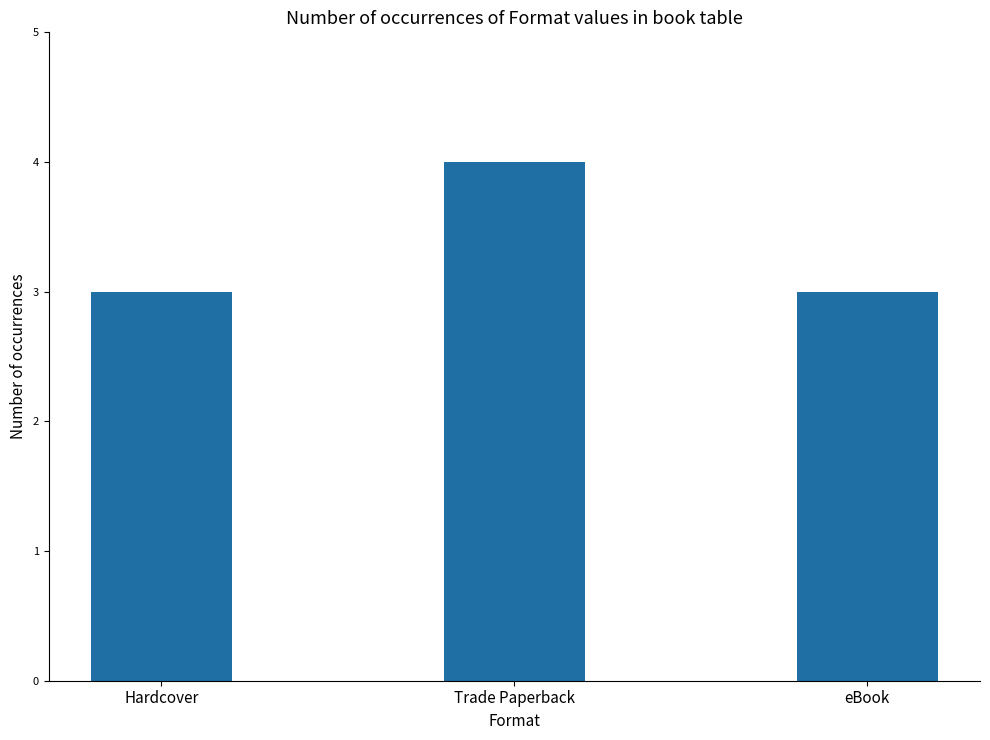

What is the approximate value at Hardcover?

3